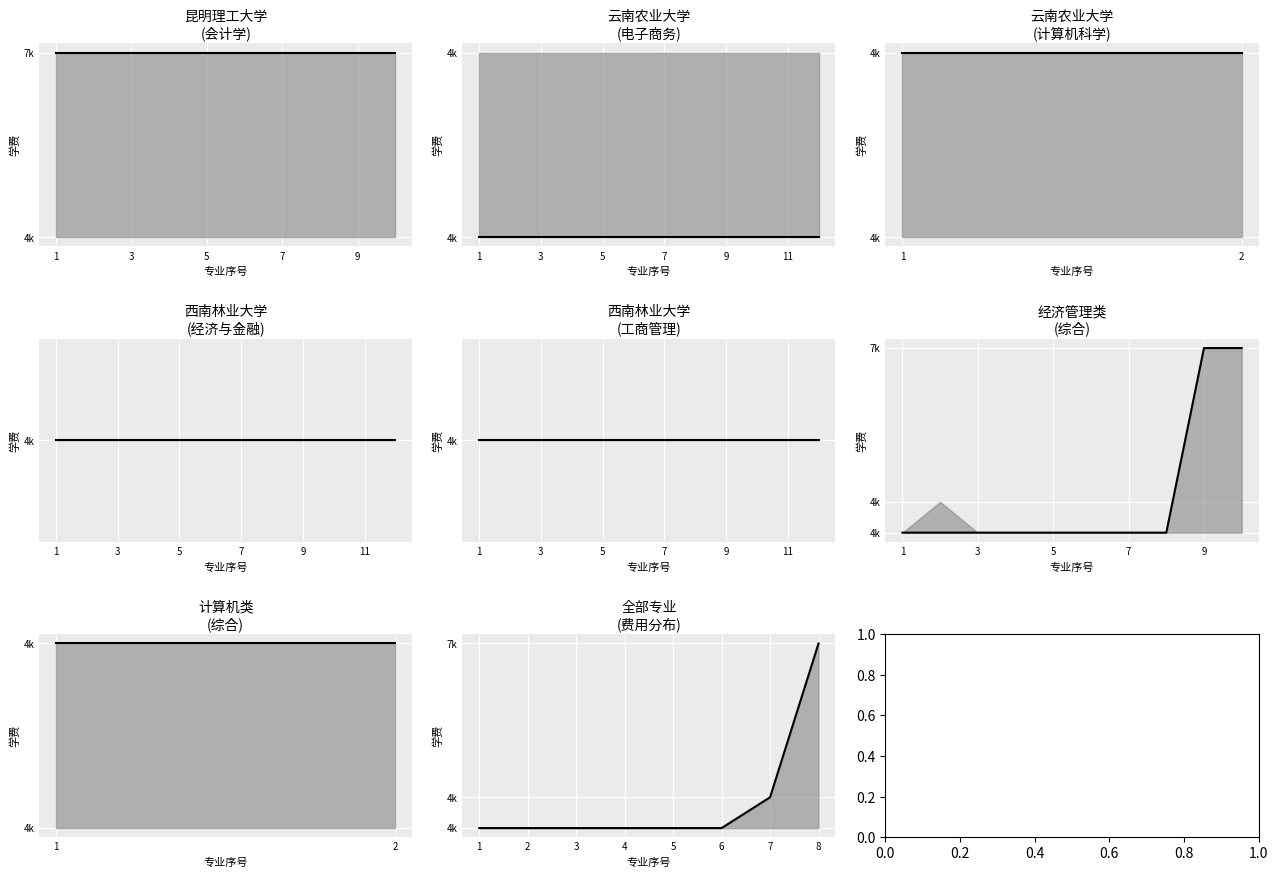

True or false: the data has more than 0 interior local peaks.

False